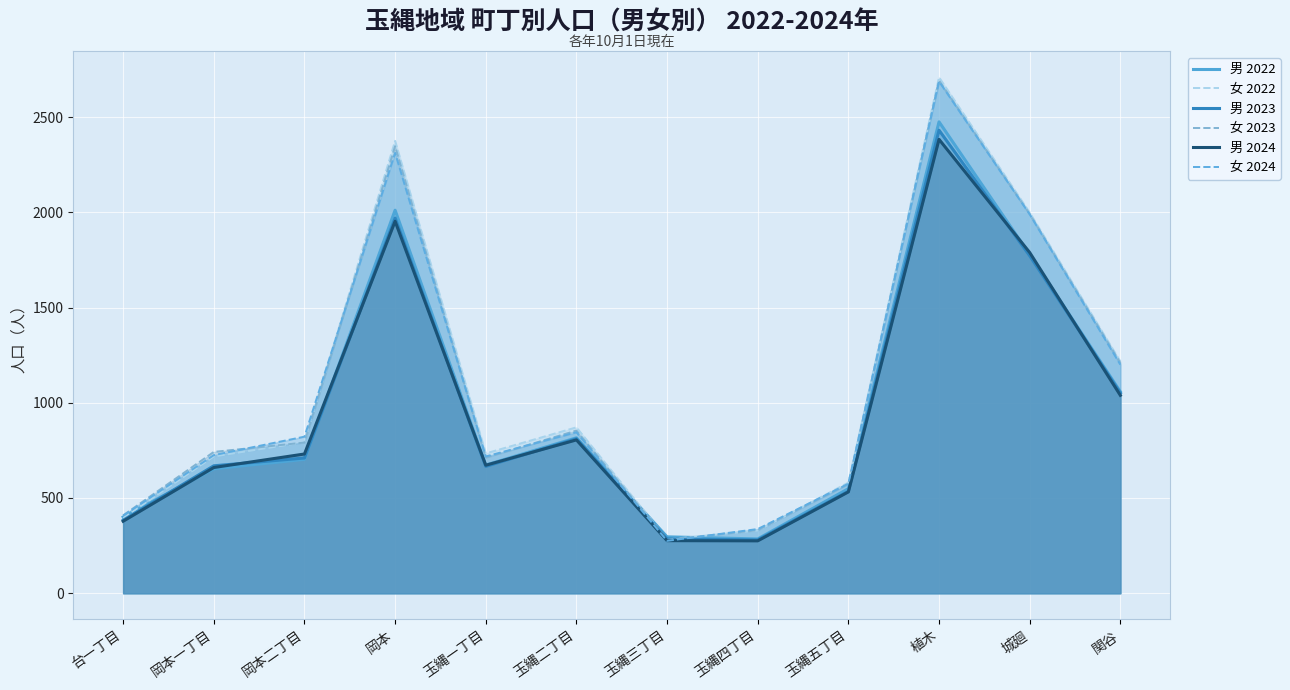

What is the label of the 10th point from the left?

植木